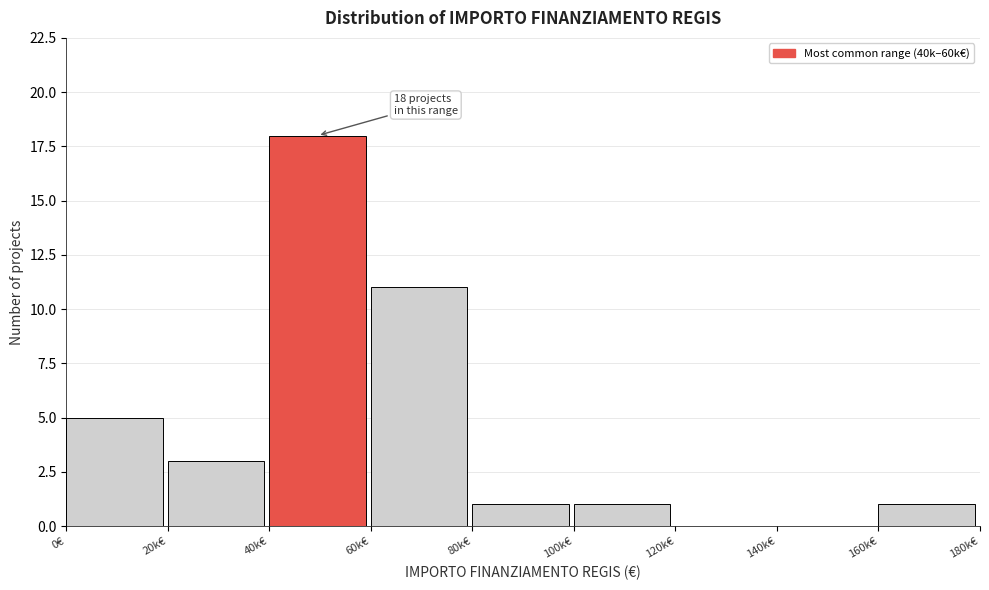

Reading left to right, extract all data points from this chart.

0€=5	20k€=3	40k€=18	60k€=11	80k€=1	100k€=1	120k€=0	140k€=0	160k€=1